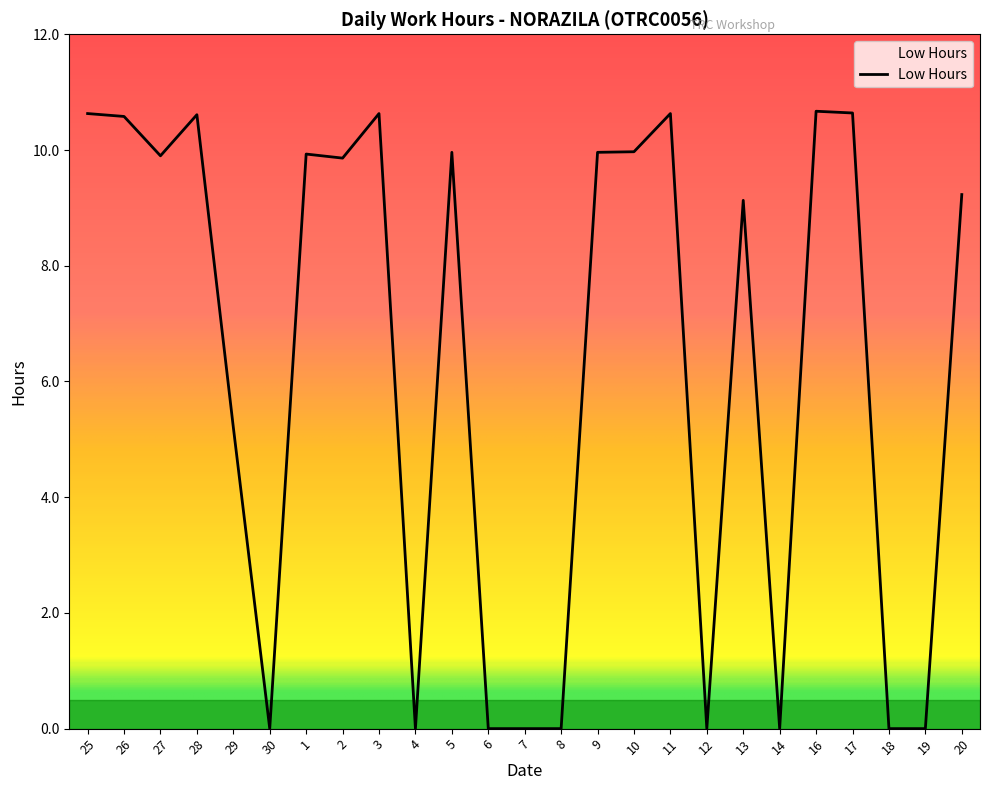

Which has a higher value, 20 or 10?

10